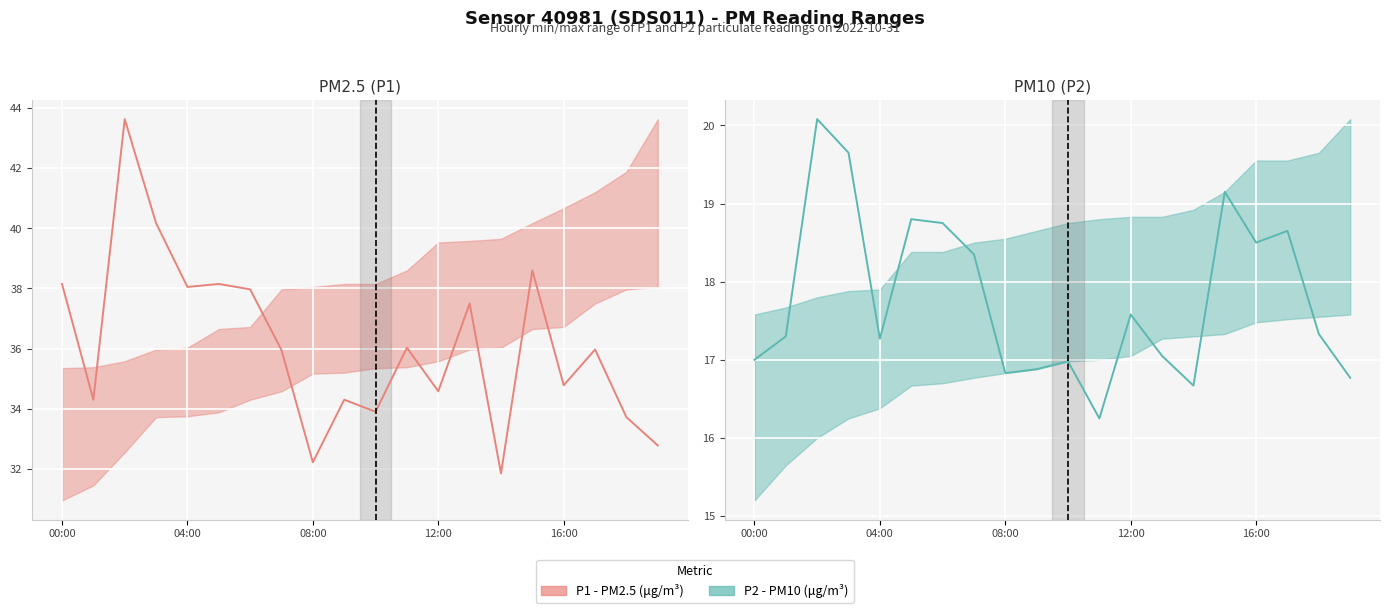

Where is P1 nearest to the value 37?

13